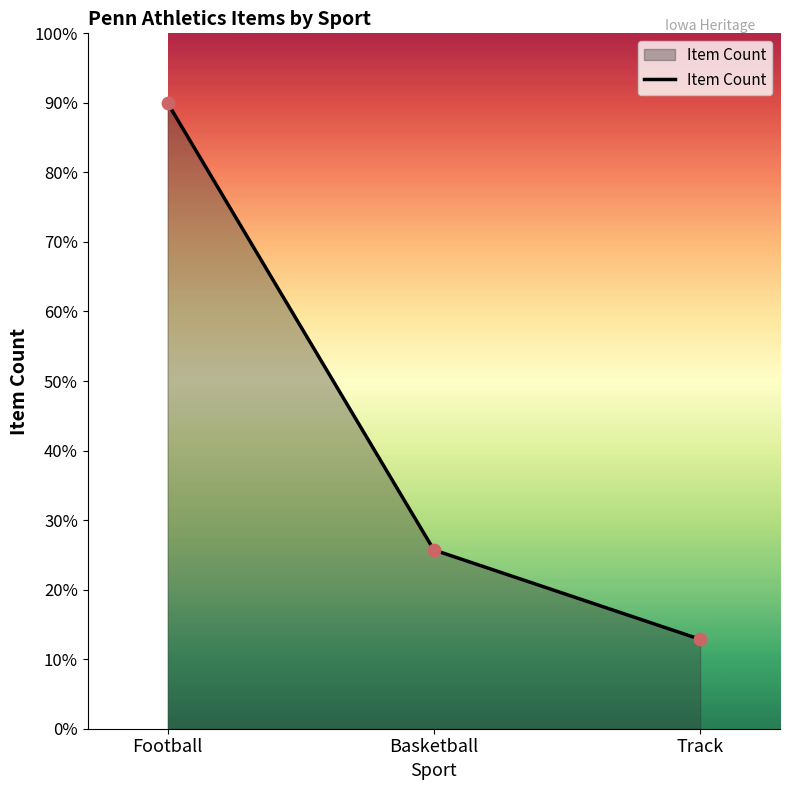

Between Track and Football, which is larger?

Football